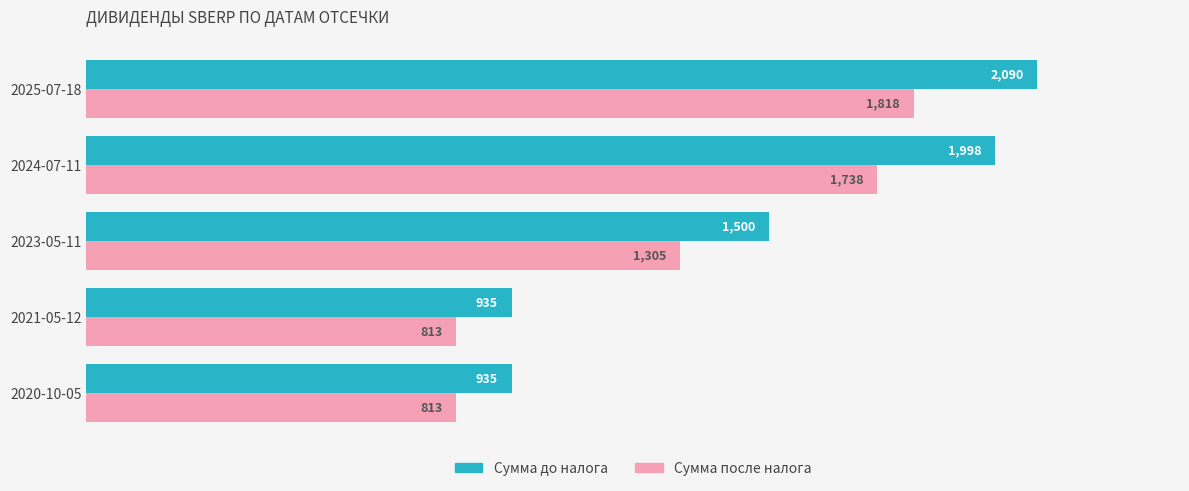

How many data points in Сумма после налога are less than 1305?

2